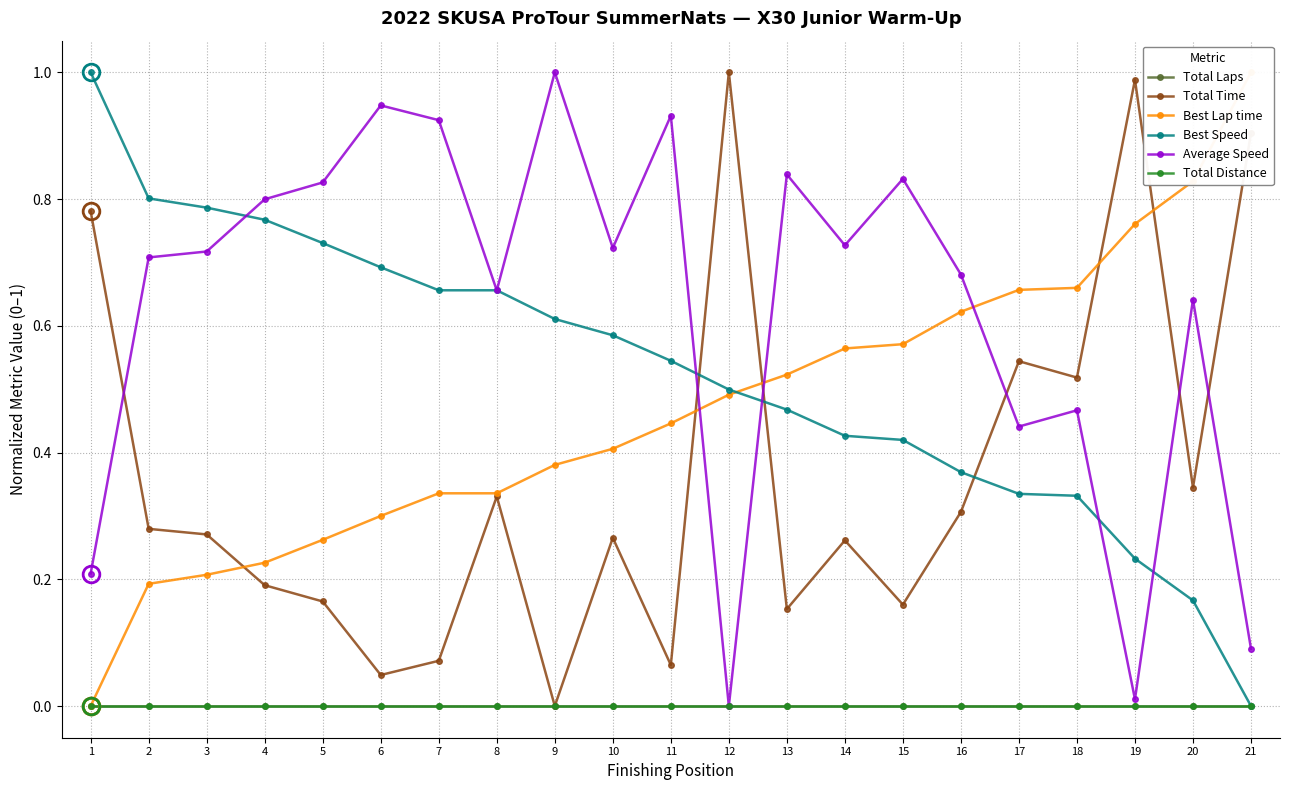

What is the difference between the second highest and second lowest values in the Average Speed series?

0.9